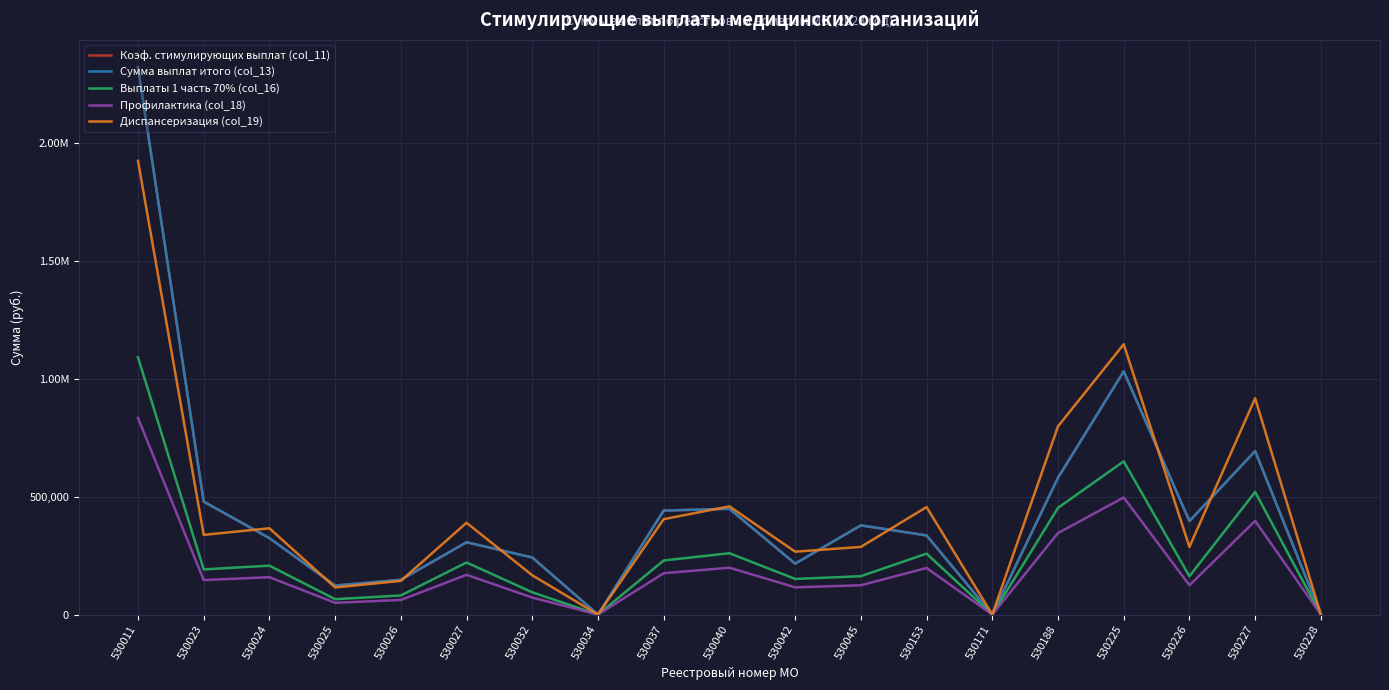

Is this an area chart (filled region under the line)?

No